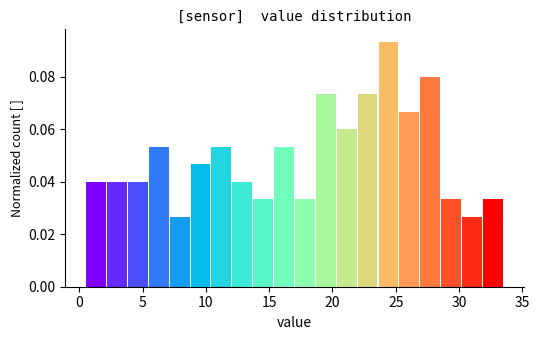

Around what value on the x-axis is the tallest bar? Give the approximate position of its centre, as read against the axis.

24.5